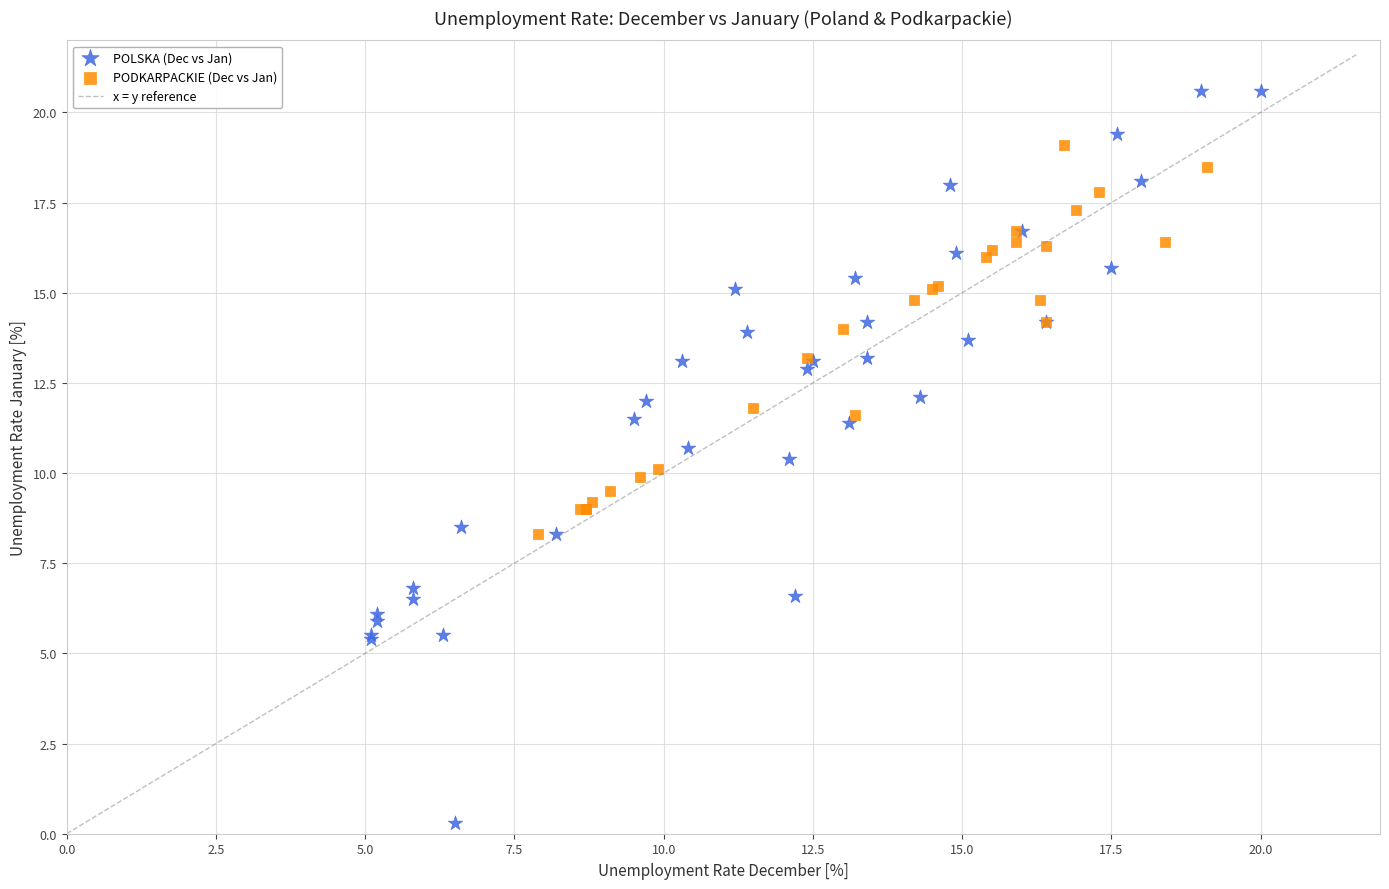

Which series contains the highest Y value?

POLSKA (Dec vs Jan)